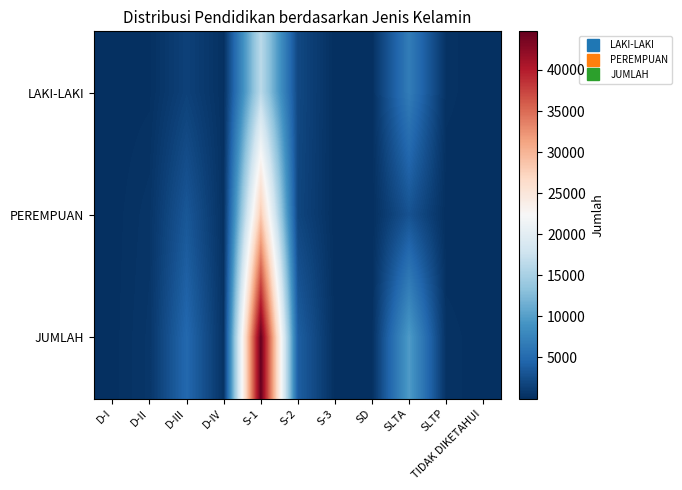

Reading left to right, extract all data points from this chart.

LAKI-LAKI: D-I=23	D-II=123	D-III=1526	D-IV=145	S-1=16361	S-2=2077	S-3=41	SD=85	SLTA=6785	SLTP=244	TIDAK DIKETAHUI=29
PEREMPUAN: D-I=61	D-II=462	D-III=3311	D-IV=196	S-1=28340	S-2=1878	S-3=25	SD=3	SLTA=2940	SLTP=17	TIDAK DIKETAHUI=37
JUMLAH: D-I=84	D-II=585	D-III=4837	D-IV=341	S-1=44701	S-2=3955	S-3=66	SD=88	SLTA=9725	SLTP=261	TIDAK DIKETAHUI=66